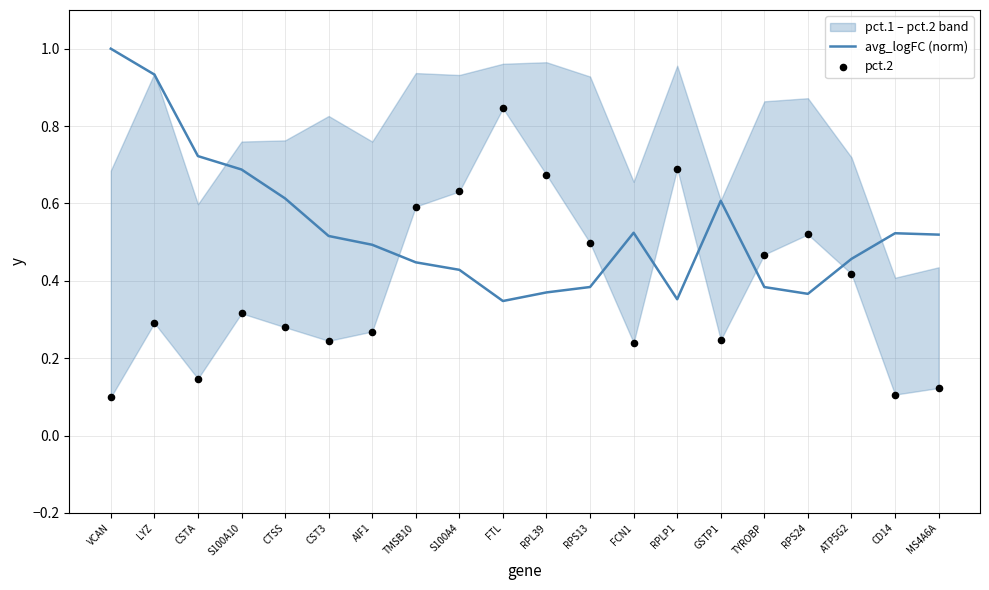

Is it true that avg_logFC (norm) equals 0.1 at RPS13?

False